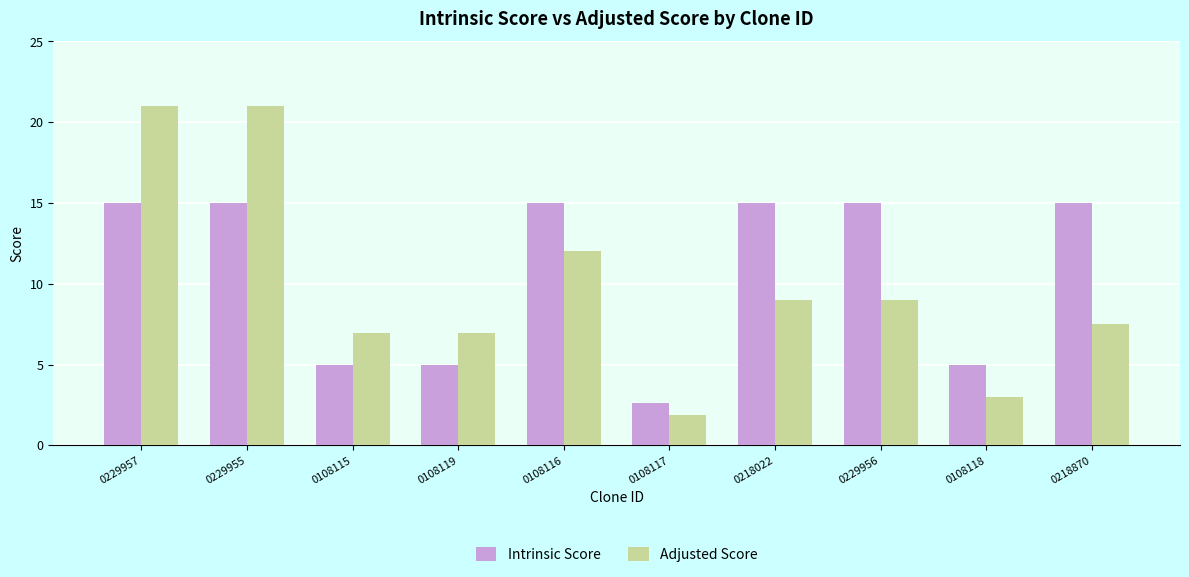

What is the label of the 2nd bar from the left?

0229955